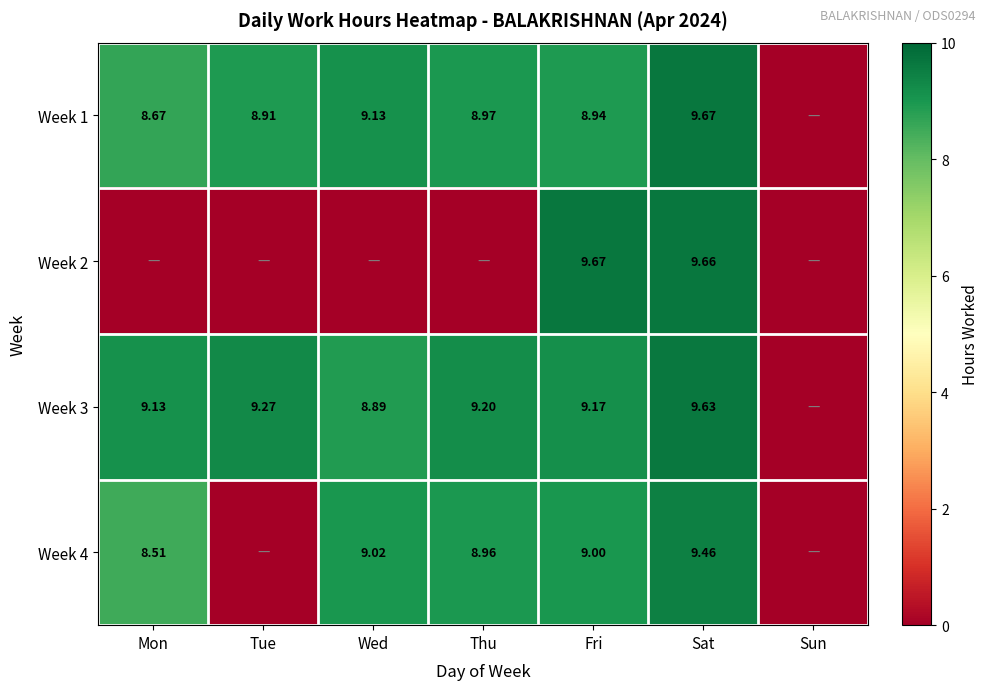

Between Sun and Thu, which is larger?

Thu